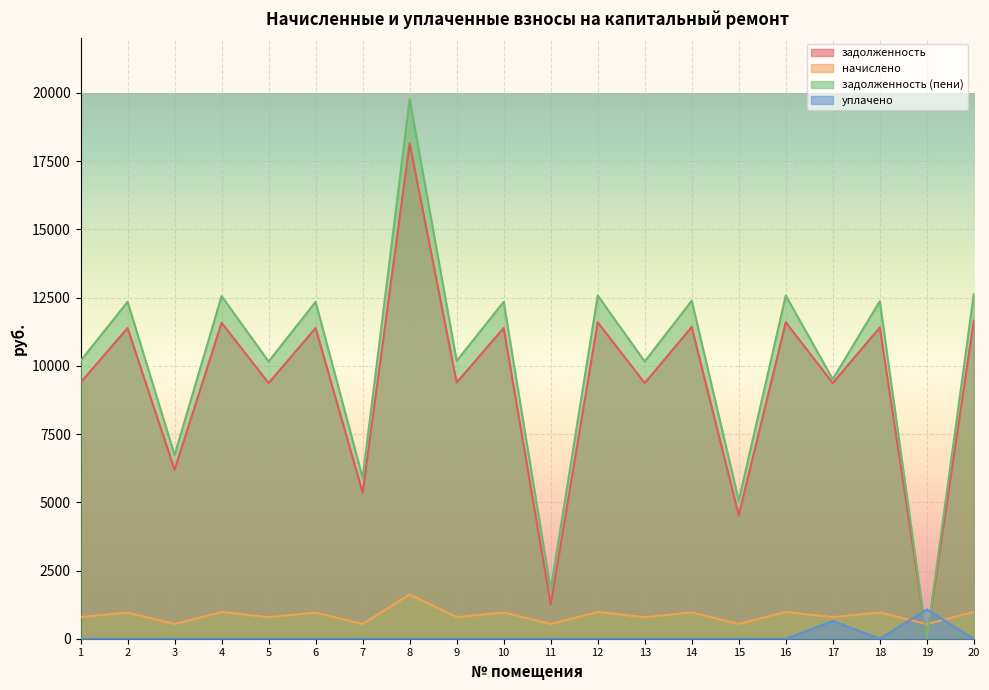

Which series has the largest range (max minus min)?

задолженность (пени)